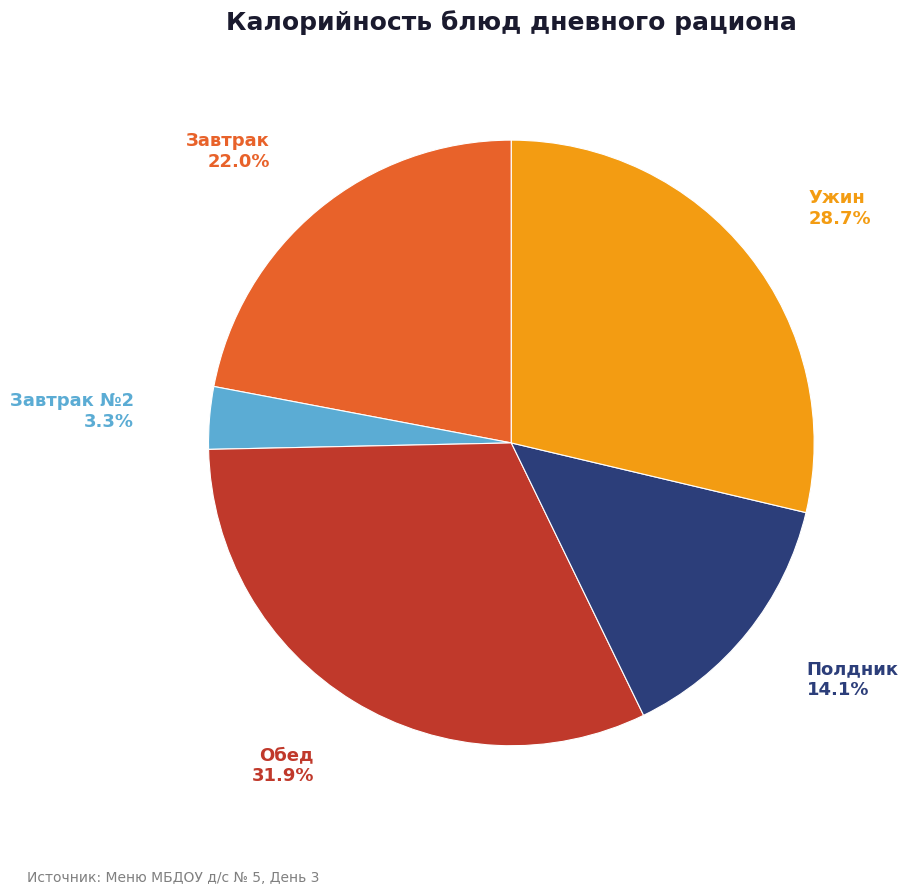

Is Обед the majority of the pie?

No